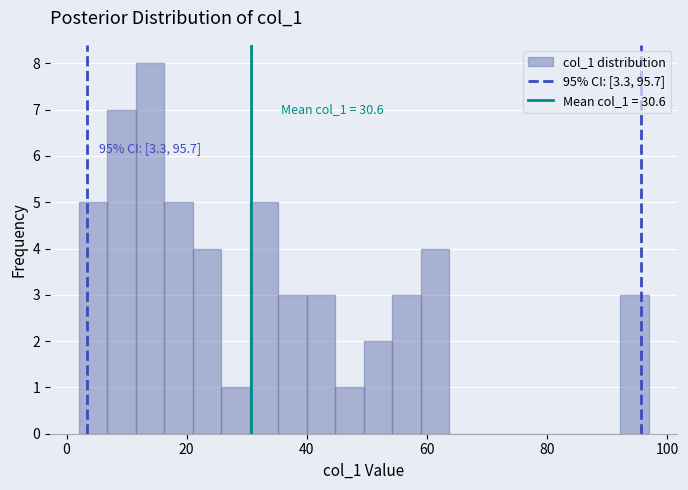

Around what value on the x-axis is the tallest bar? Give the approximate position of its centre, as read against the axis.

14